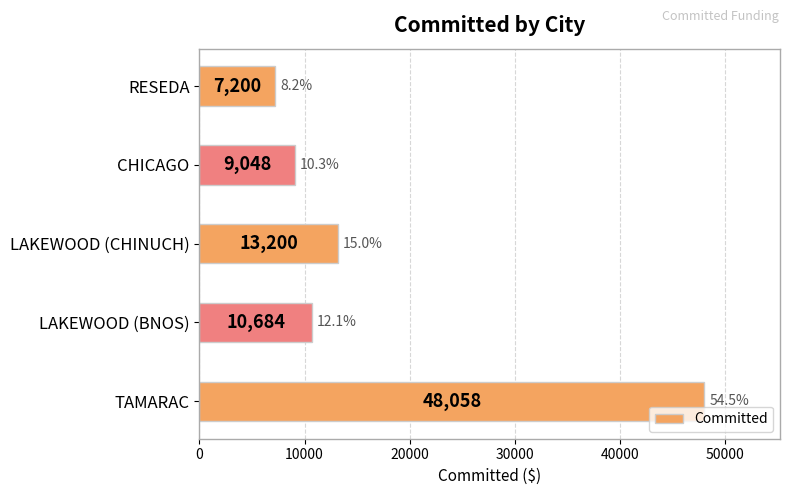

Reading bottom to top, extract all data points from this chart.

TAMARAC=48058	LAKEWOOD (BNOS)=10684	LAKEWOOD (CHINUCH)=13200	CHICAGO=9048	RESEDA=7200